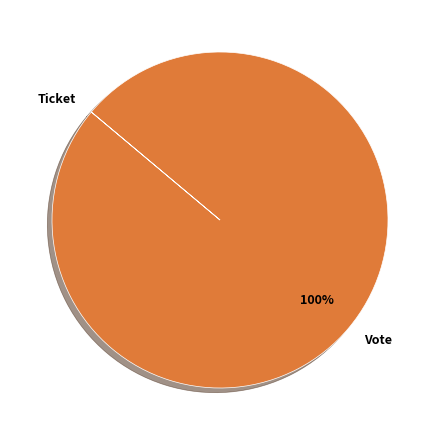

What percentage is the Vote slice, to the nearest percent?

100%